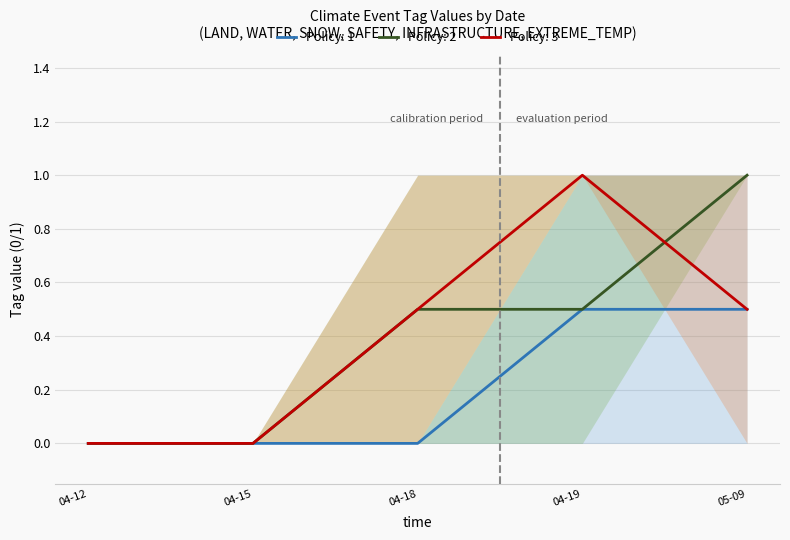

What is the maximum value for Policy: 2?

1.0